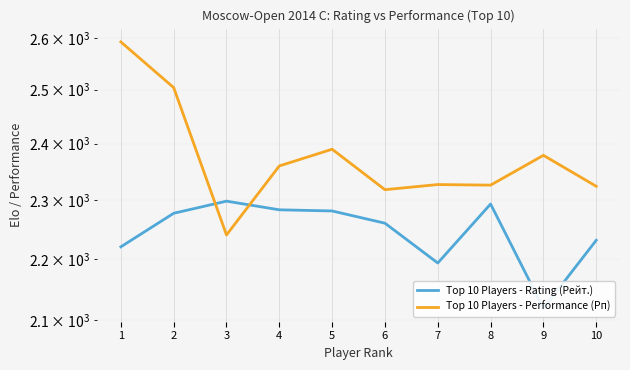

Reading left to right, what are all the values shown in this chart?

Top 10 Players - Rating (Рейт.): 2220	2277	2298	2283	2281	2260	2193	2293	2119	2231
Top 10 Players - Performance (Рп): 2592	2504	2240	2360	2390	2318	2327	2326	2379	2324